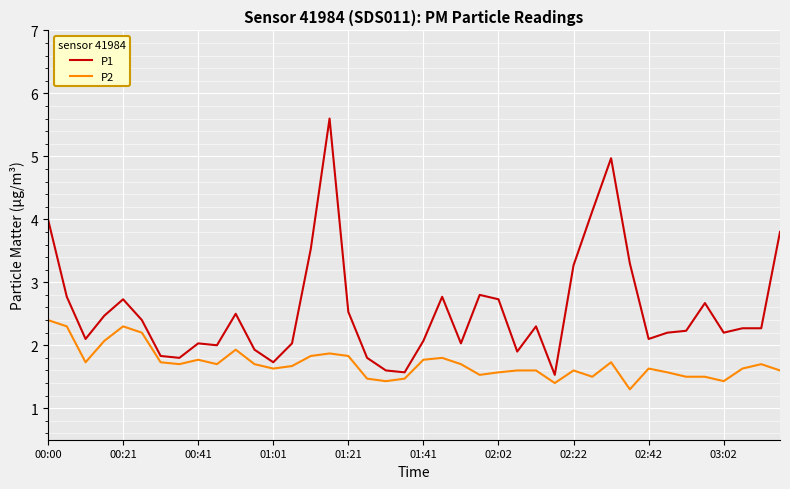

True or false: P2 has more than 2 interior local peaks.

True